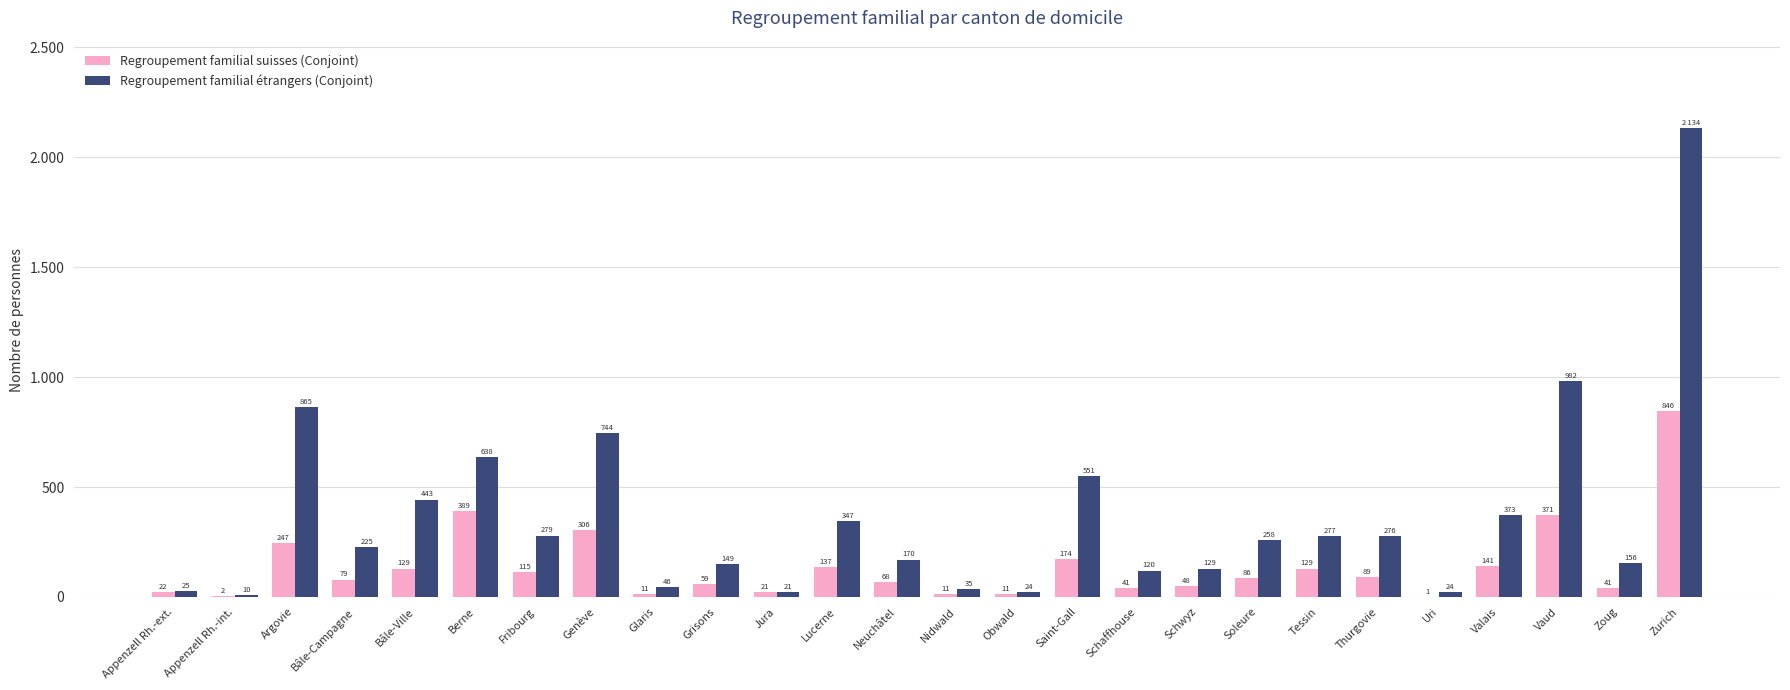

Reading left to right, extract all data points from this chart.

Regroupement familial suisses (Conjoint): 22	2	247	79	129	389	115	306	11	59	21	137	68	11	11	174	41	48	86	129	89	1	141	371	41	846
Regroupement familial étrangers (Conjoint): 25	10	865	225	443	638	279	744	46	149	21	347	170	35	24	551	120	129	258	277	276	24	373	982	156	2134